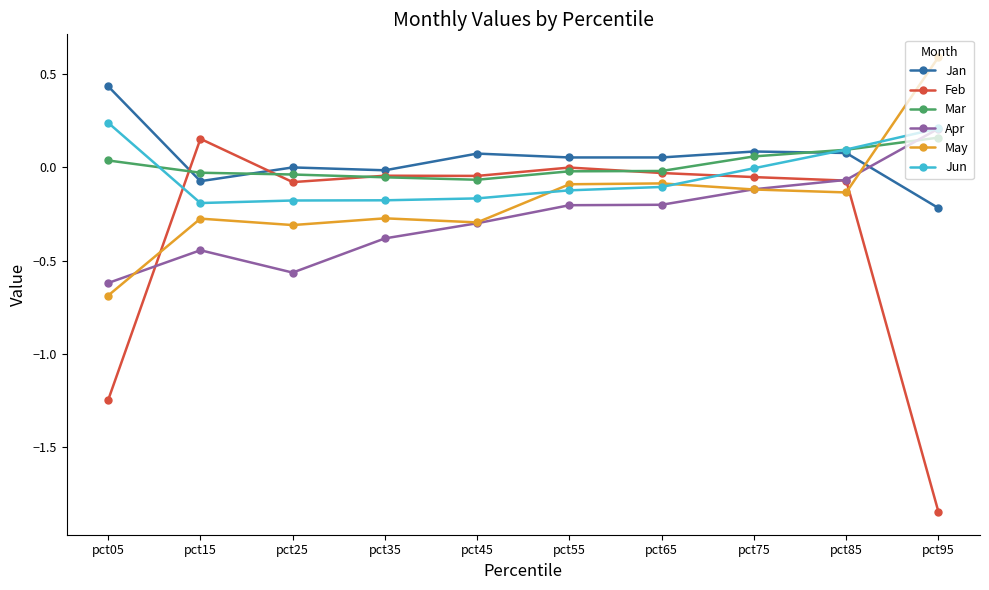

How many data points does each series have?

10